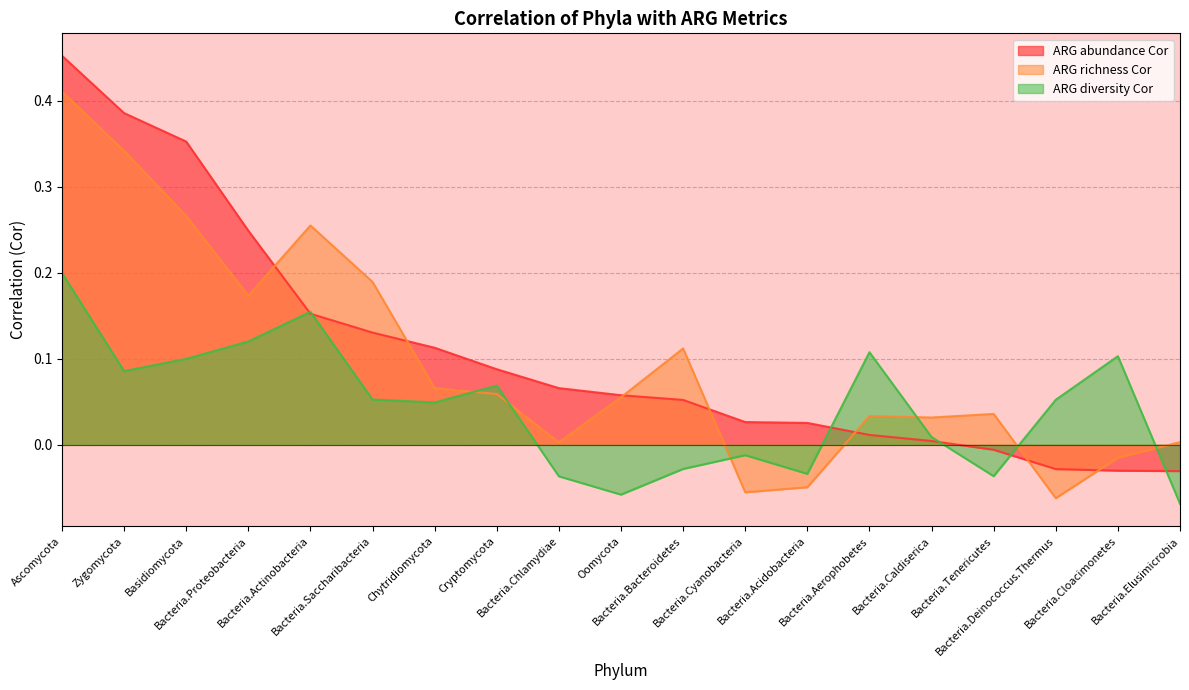

Between Bacteria.Chlamydiae and Bacteria.Aerophobetes, which is larger?

Bacteria.Chlamydiae